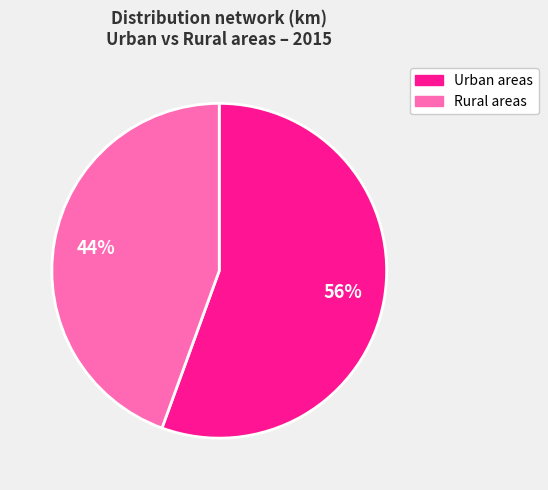

Between Urban areas and Rural areas, which is larger?

Urban areas